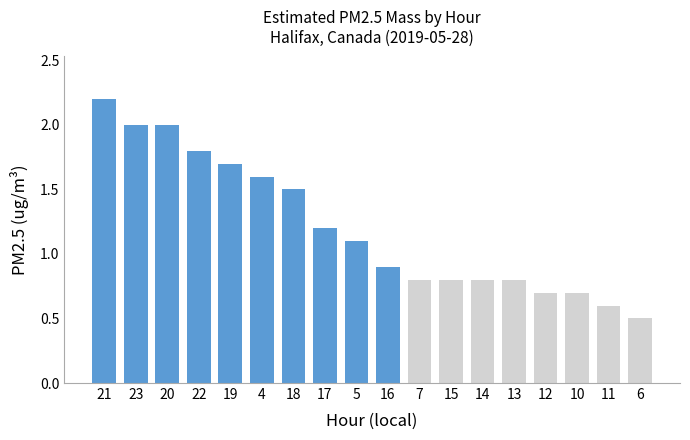

What is the label of the 14th bar from the right?

19